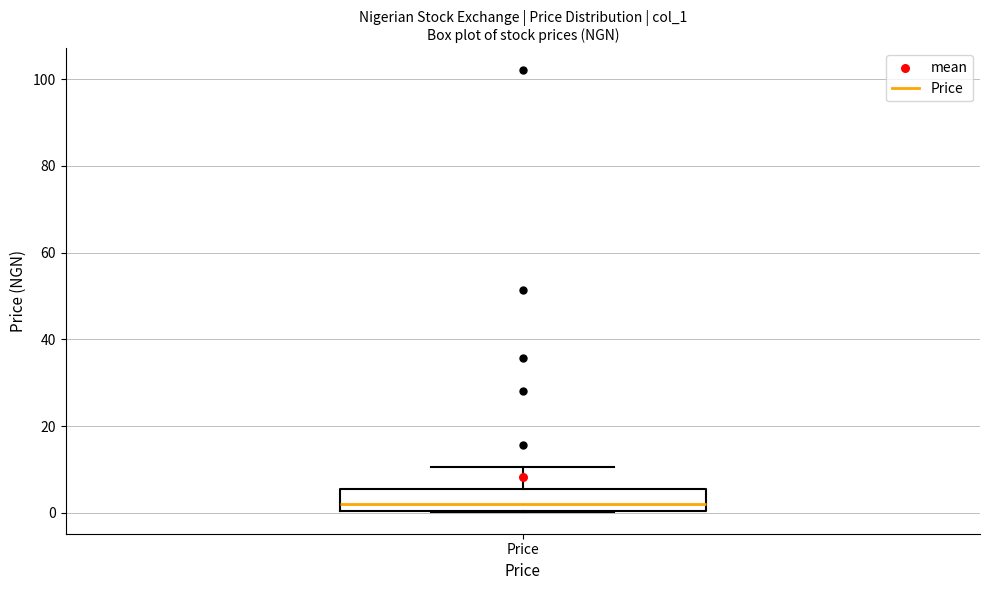

Where does the upper whisker of the box for Price end on the y-axis? The values are not printed on the chart, so give them approximately, as read against the axis.

10